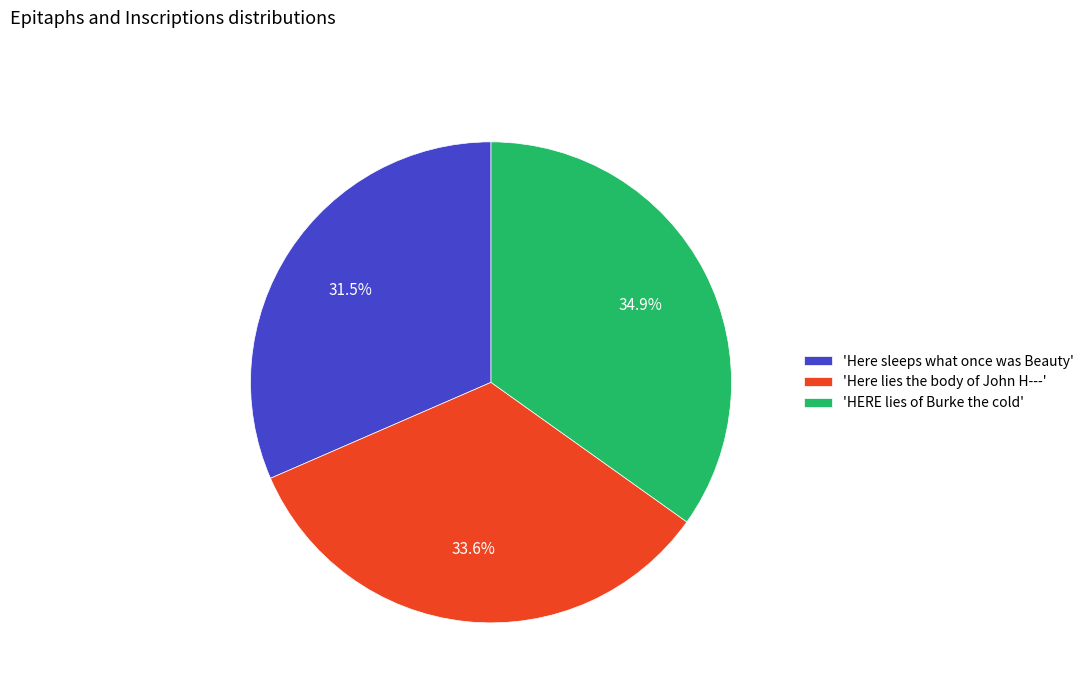

To the nearest percent, what is the difference between the largest and smallest slice percentages?

3%